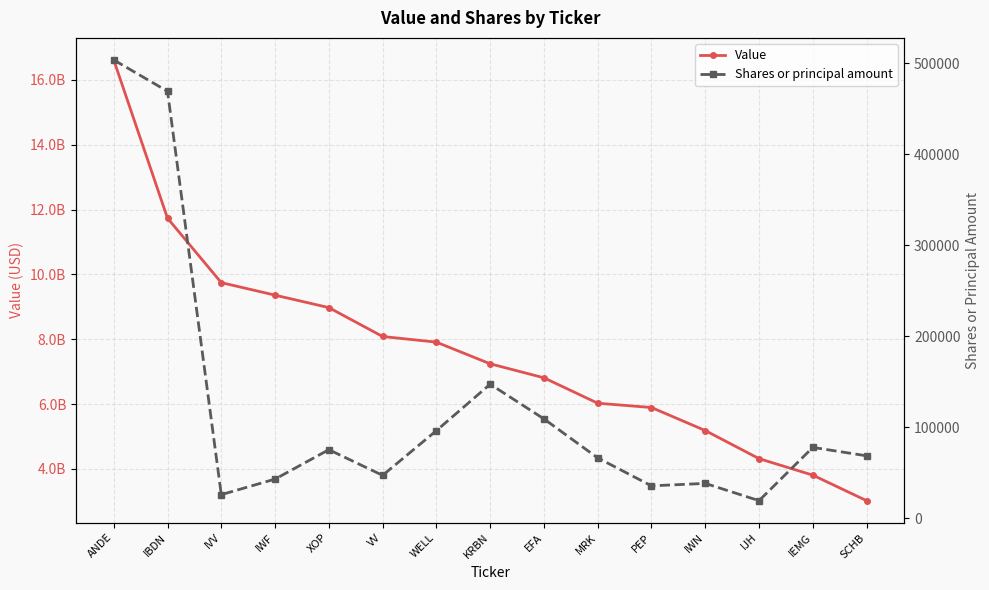

At which category is the sum across all series the highest?

ANDE